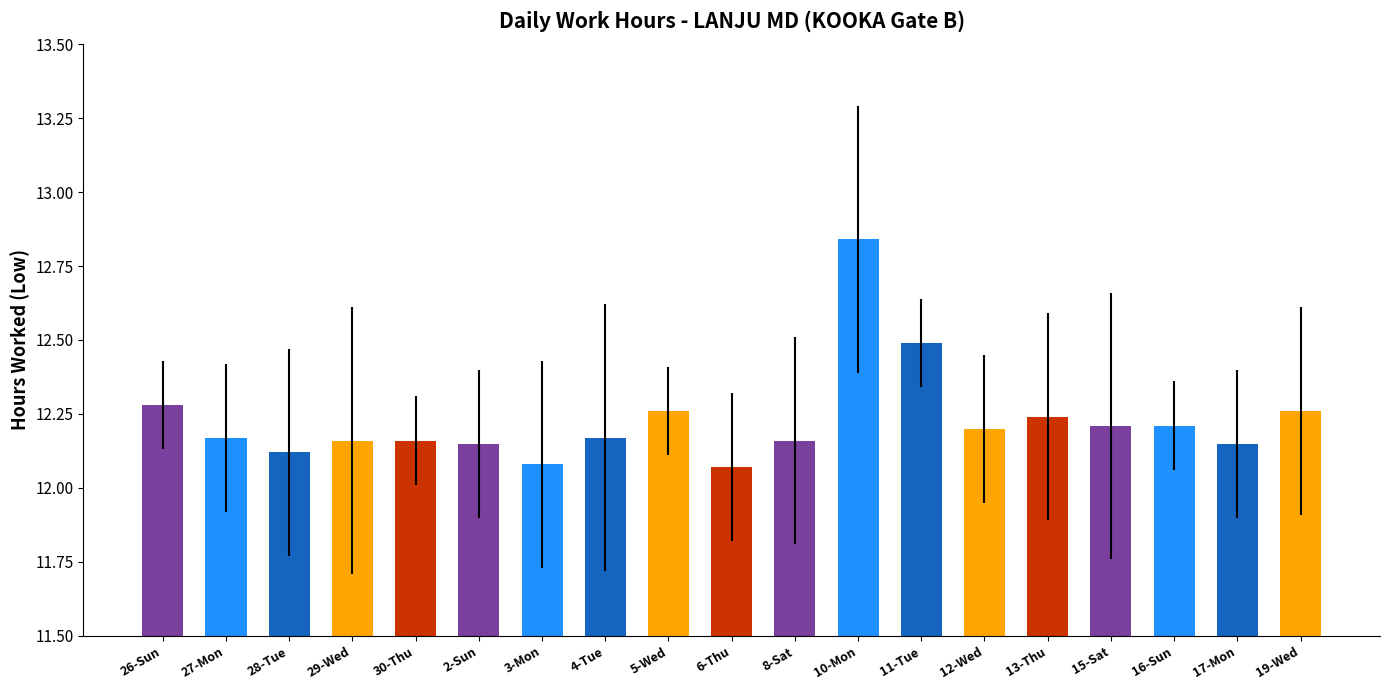

The value at 28-Tue is 12.1. True or false?

True